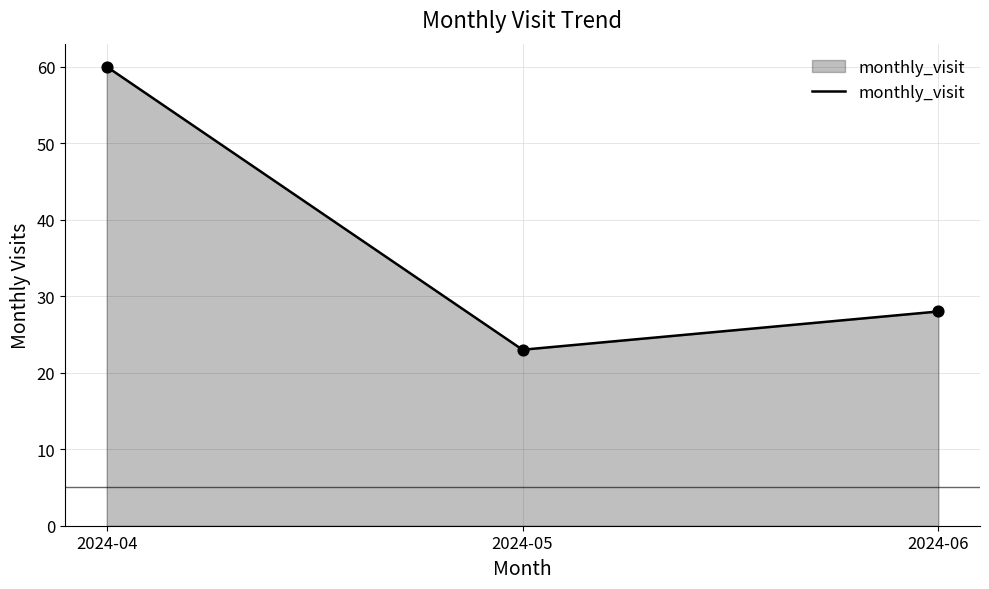

Approximately how many times larger is the value at 2024-04 compared to 2024-05?

2.6